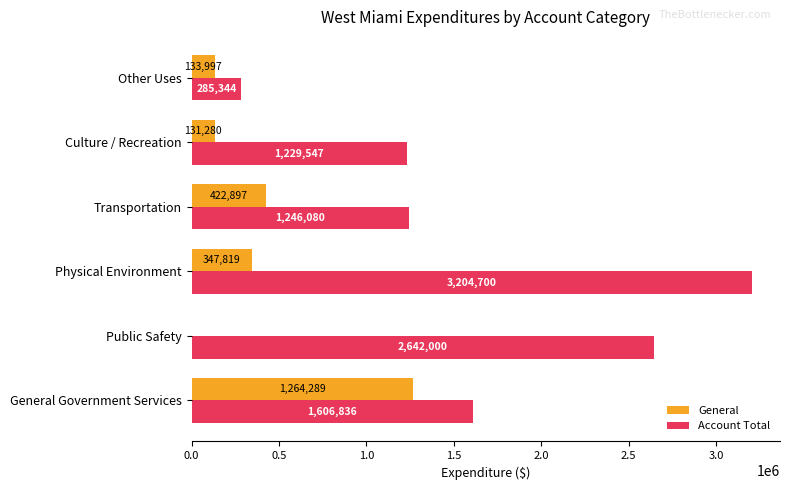

At which label is General closest to 632144?

Transportation